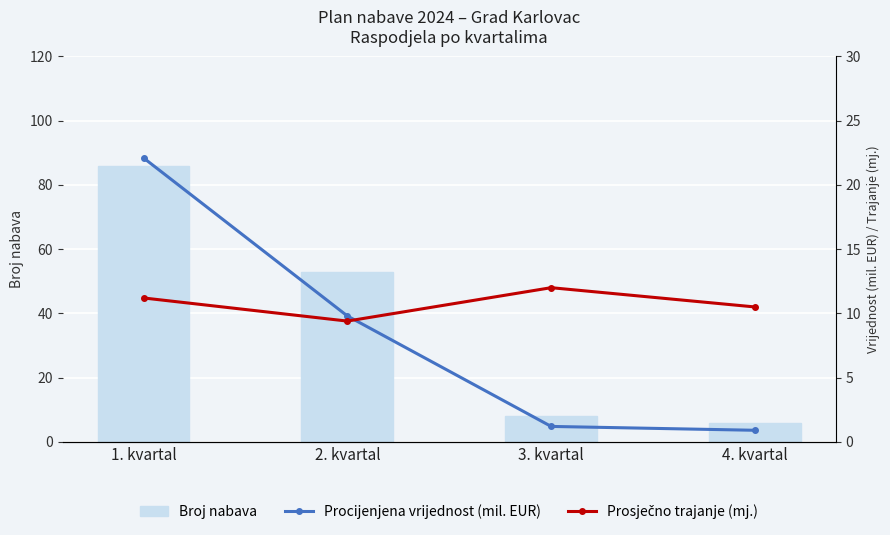

Reading left to right, extract all data points from this chart.

Broj nabava: 86.0	53.0	8.0	6.0
Procijenjena vrijednost (mil. EUR): 22.1	9.8	1.2	0.9
Prosječno trajanje (mj.): 11.2	9.4	12.0	10.5